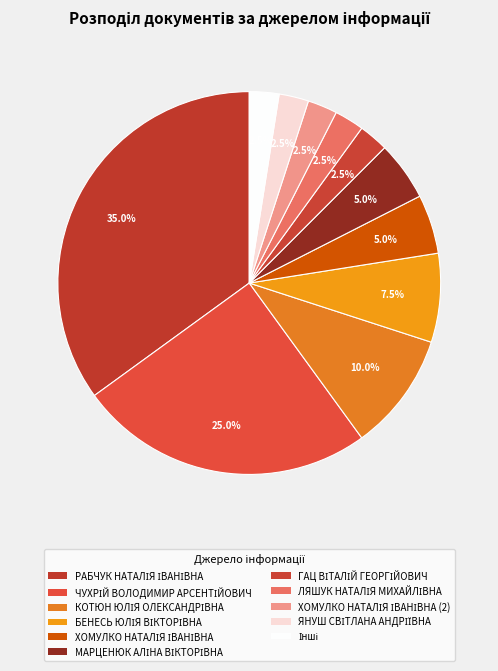

Which slice is the largest?

РАБЧУК НАТАЛІЯ ІВАНІВНА